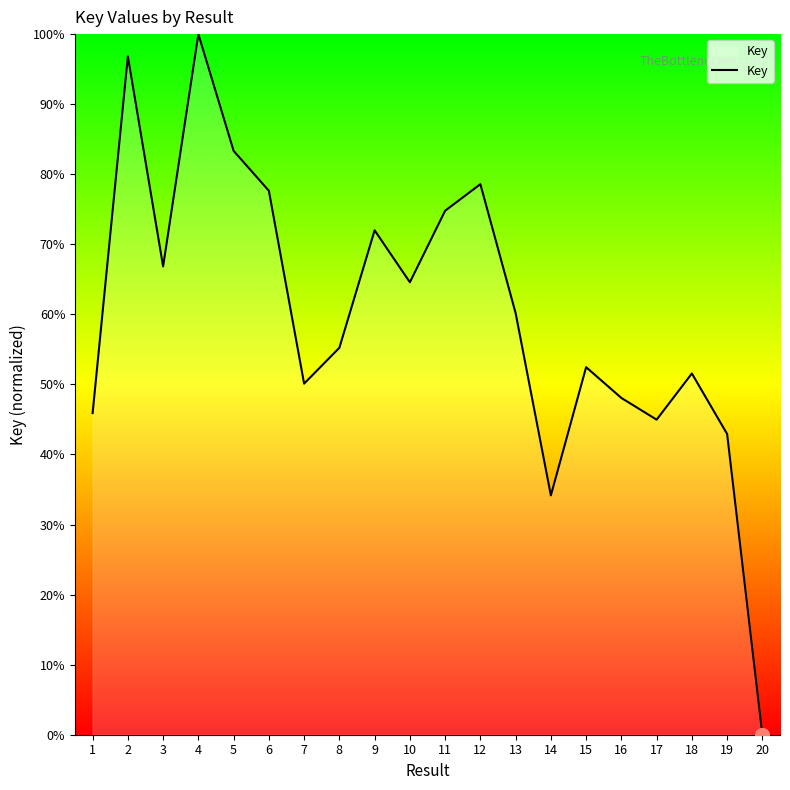

What is the maximum value shown in the chart?

100.0